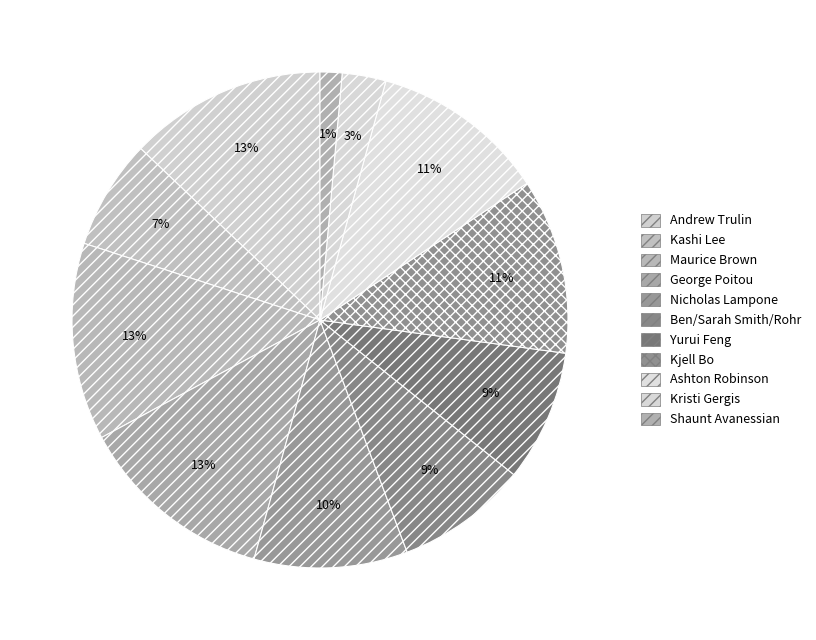

Which category has the biggest portion of the pie?

Andrew Trulin